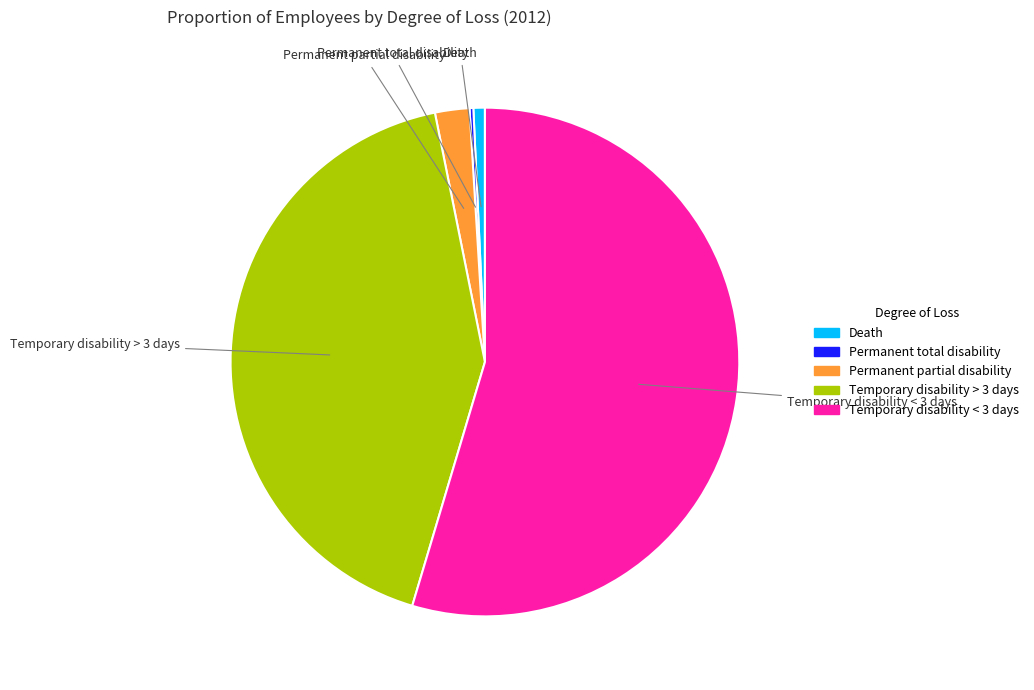

Does Temporary disability < 3 days account for over 50% of the chart?

Yes